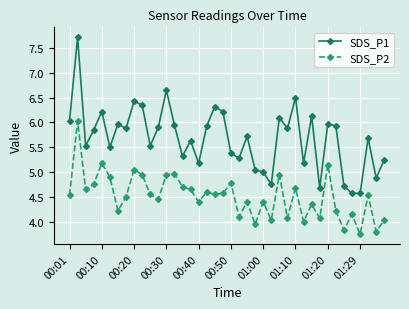

Which series has the largest total across all categories?

SDS_P1